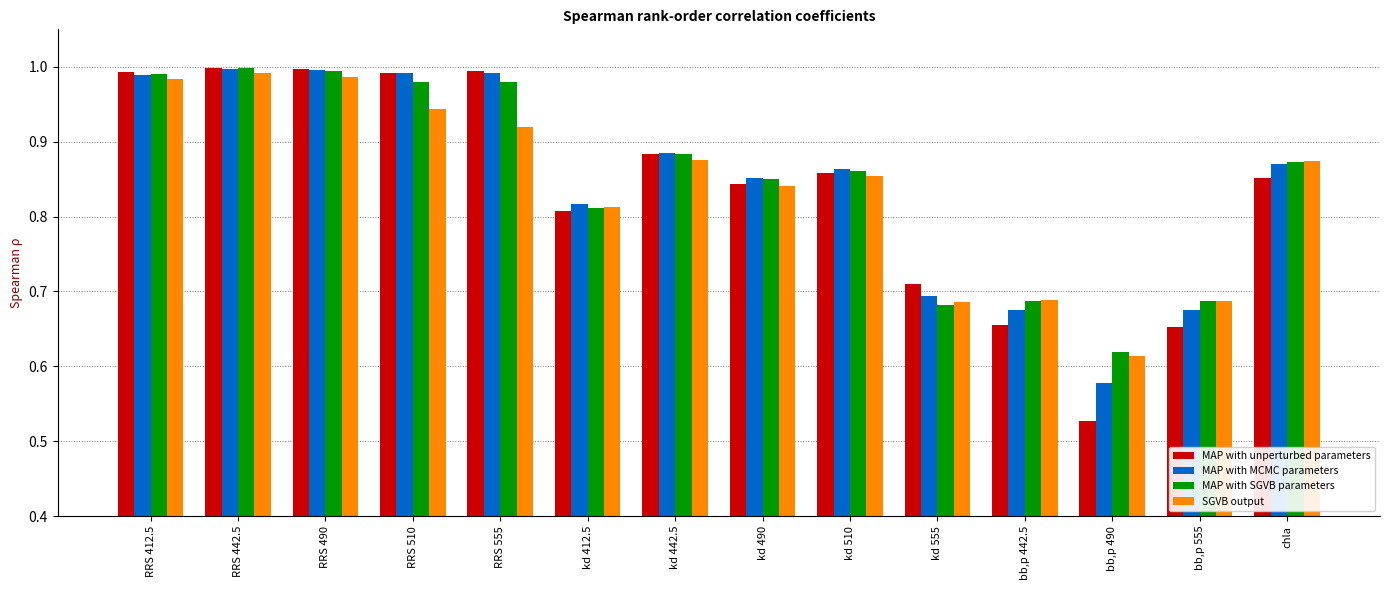

Which series has the widest spread of values?

MAP with unperturbed parameters